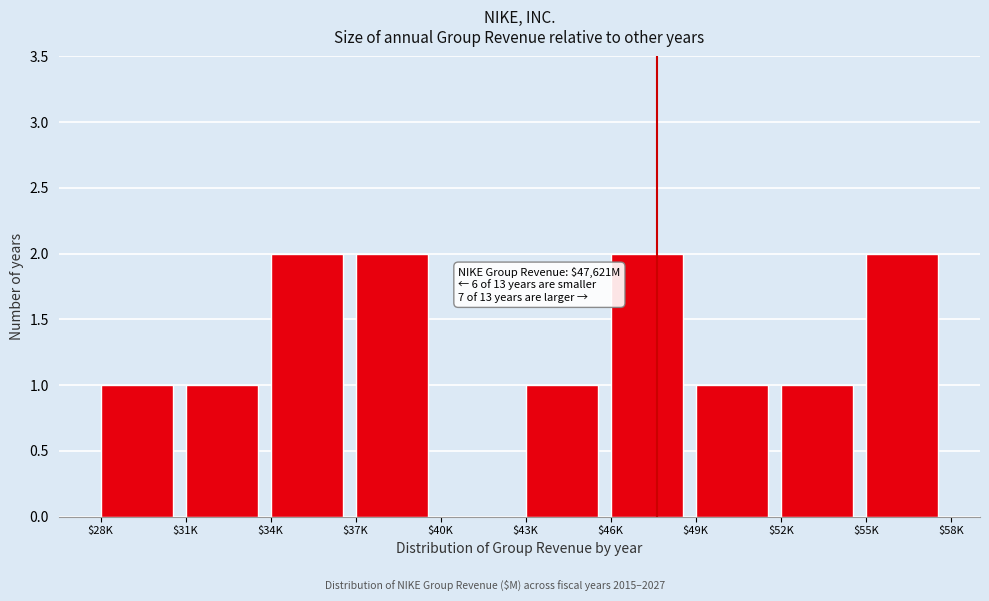

What is the sum of all values?

13